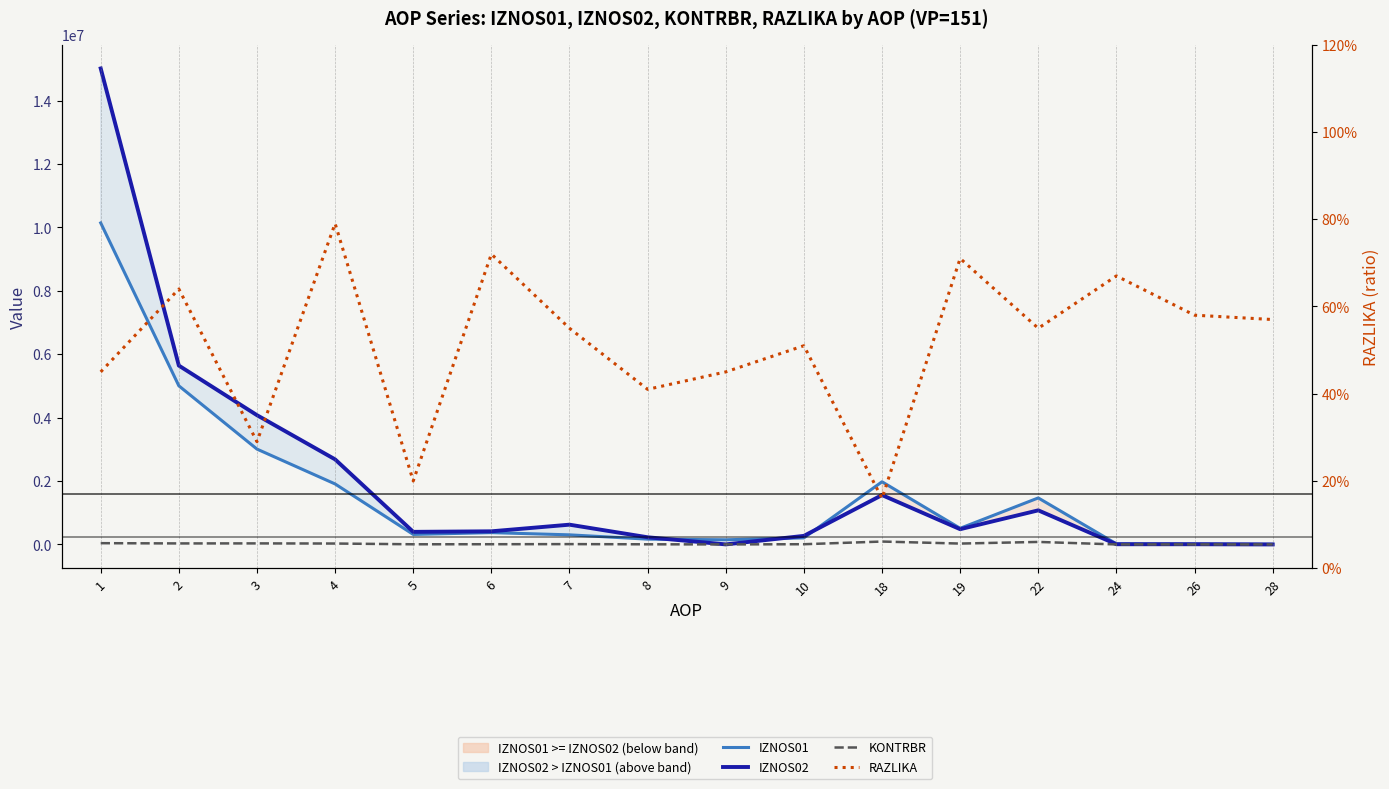

True or false: IZNOS02 has a value of 9643263.1 at 1.

False